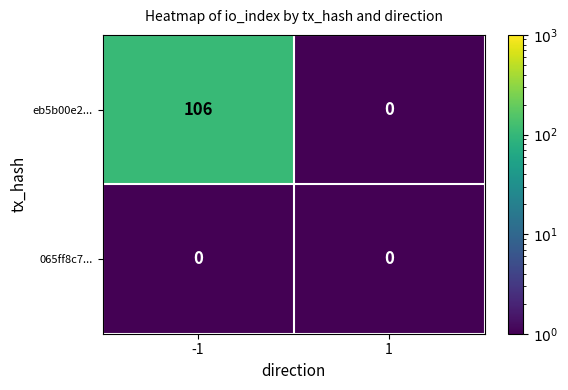

Reading right to left, transcribe all the data shown in this chart.

eb5b00e2...: 0	106
065ff8c7...: 0	0